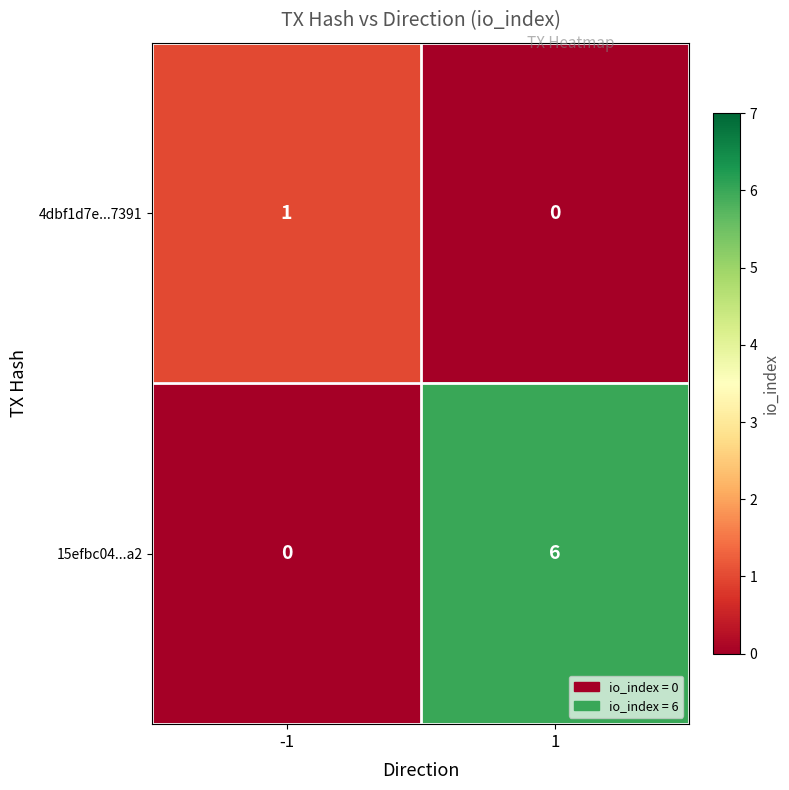

What is the maximum value for 15efbc04...a2?

6